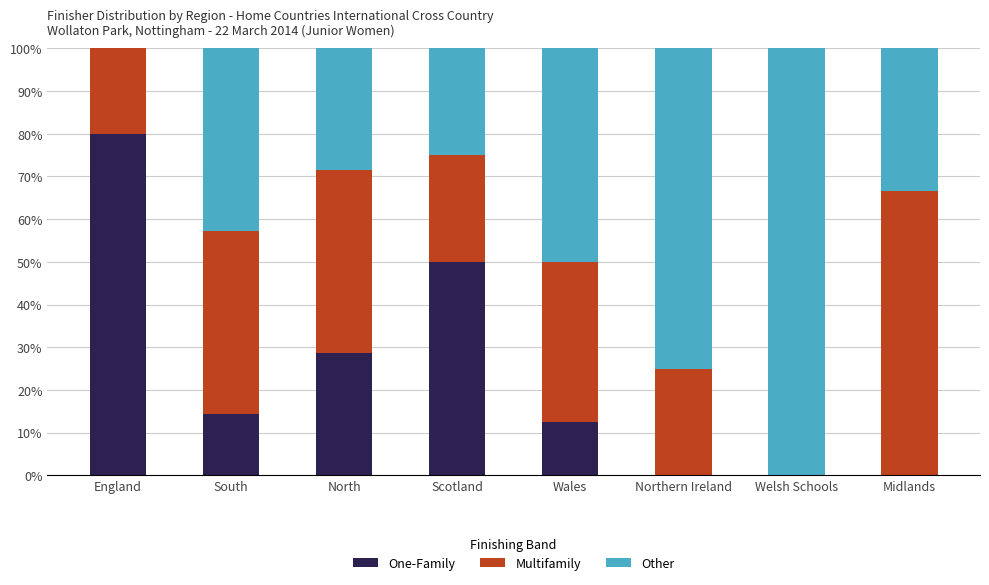

At which label does One-Family reach its peak?

England